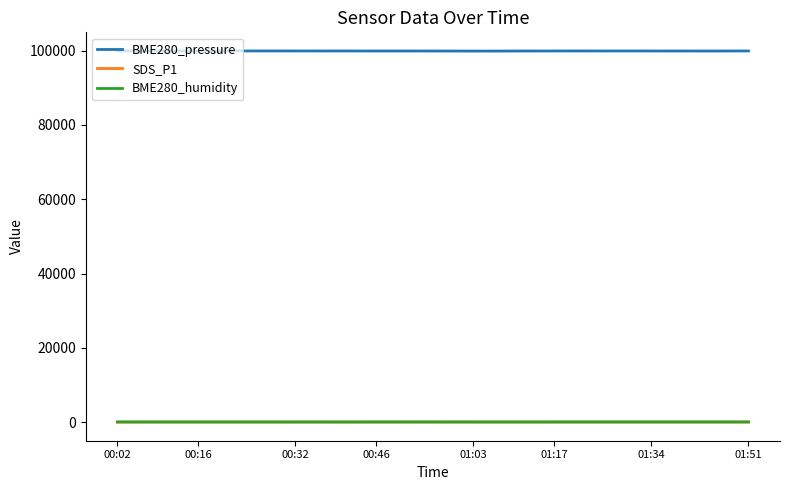

True or false: SDS_P1 and BME280_humidity cross at least once.

False